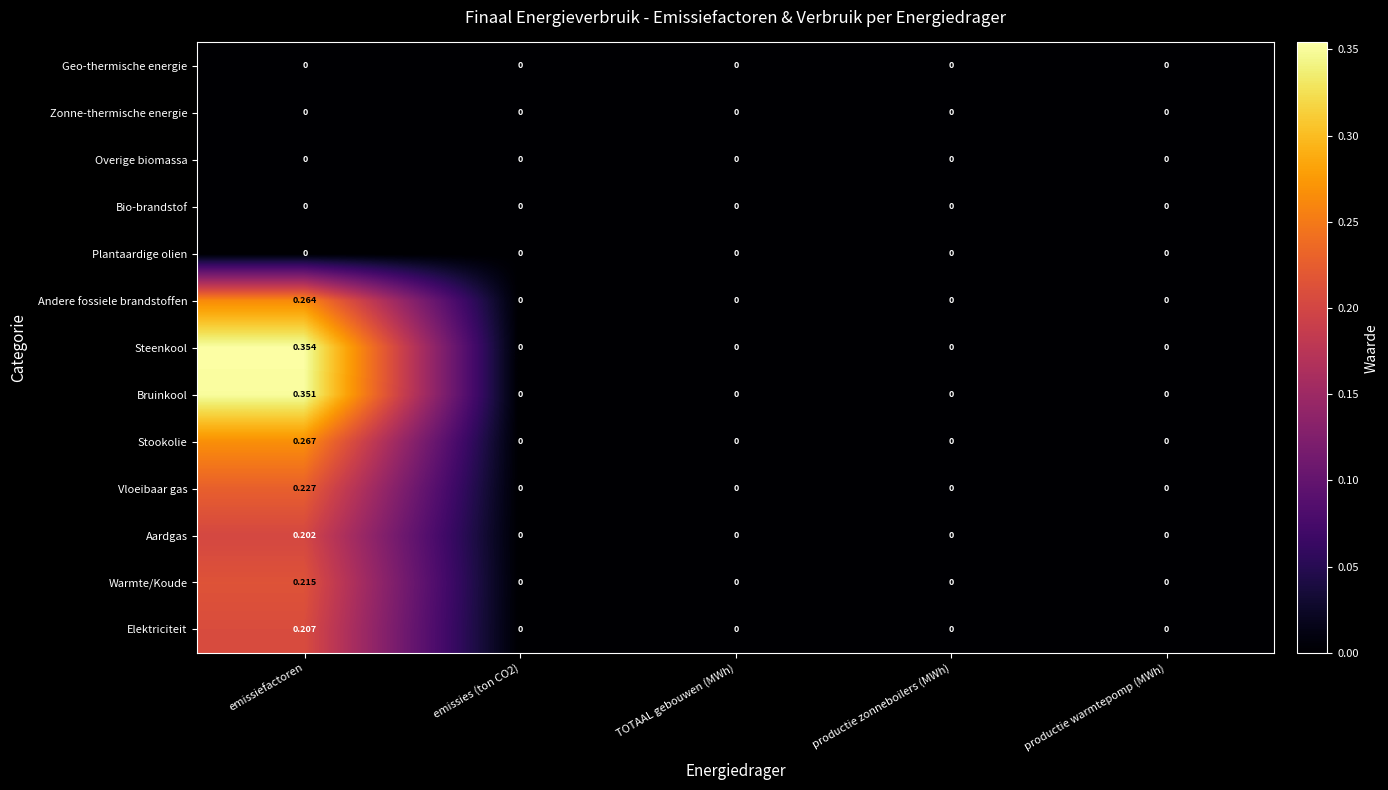

Which series has the largest total across all categories?

Steenkool